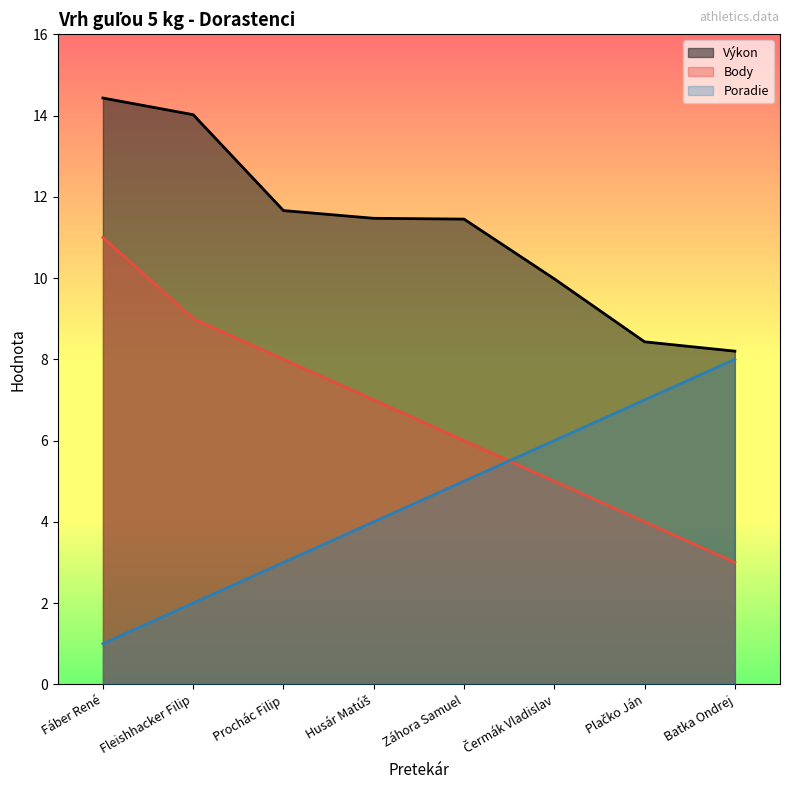

What is the difference between the Poradie values at Fáber René and Batka Ondrej?

7.0